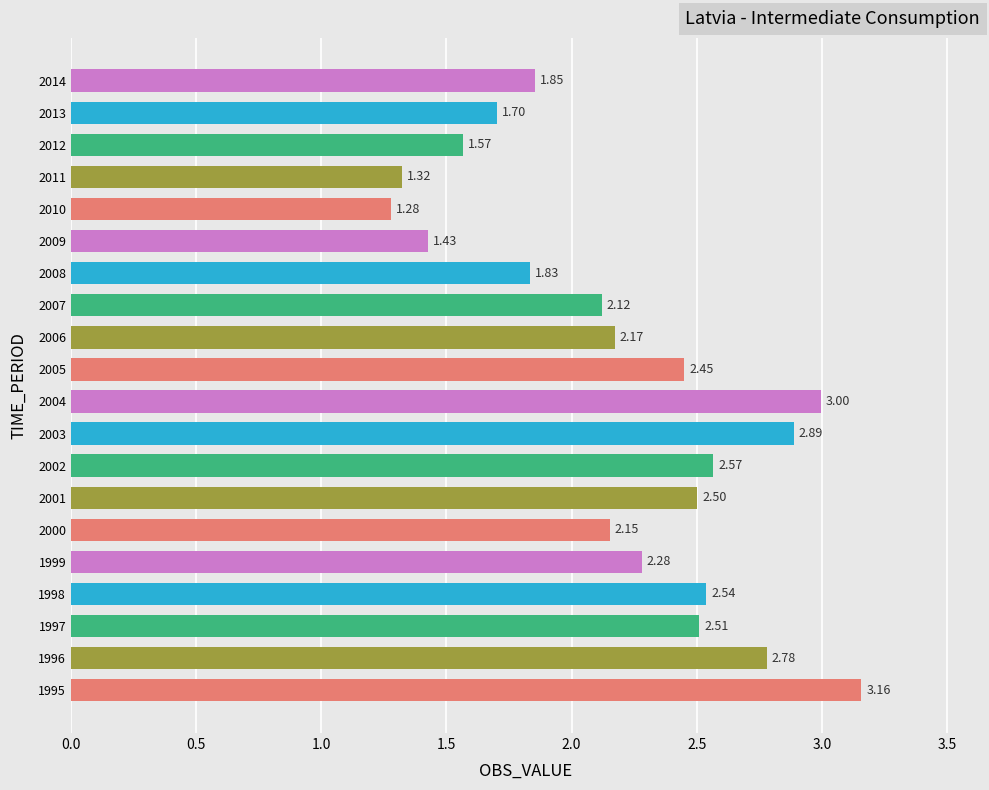

List the labels in order of value, largest first.

1995, 2004, 2003, 1996, 2002, 1998, 1997, 2001, 2005, 1999, 2006, 2000, 2007, 2014, 2008, 2013, 2012, 2009, 2011, 2010